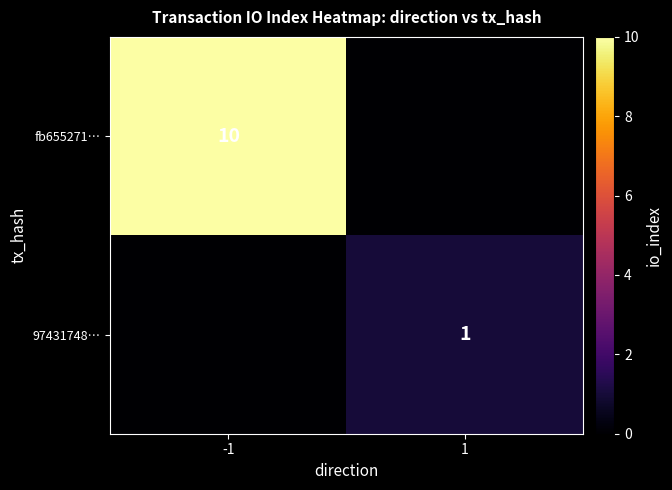

The value of fb655271… at -1 is 3. True or false?

False